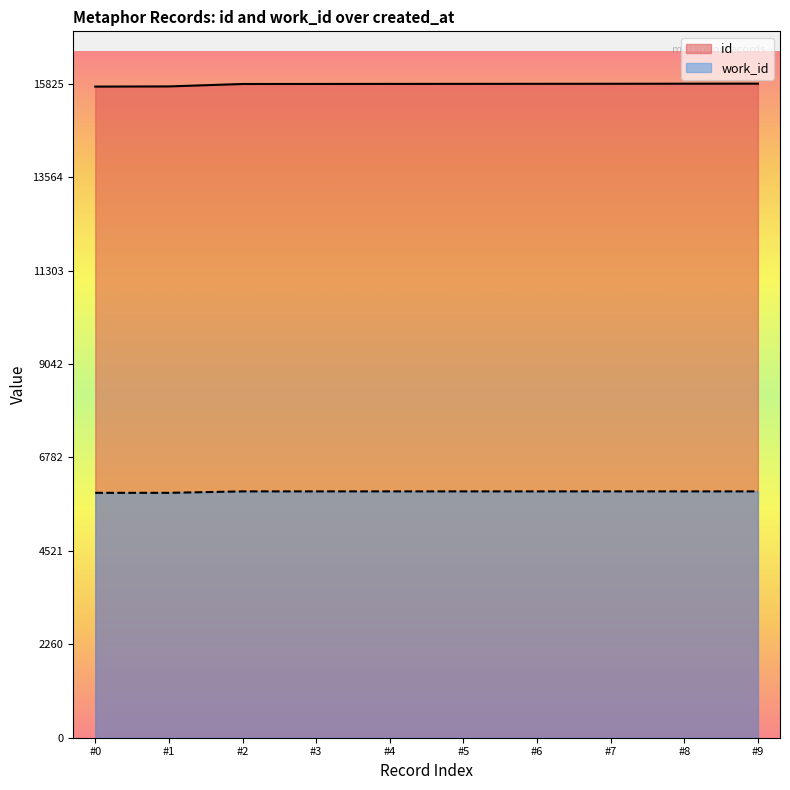

True or false: work_id and id cross at least once.

False